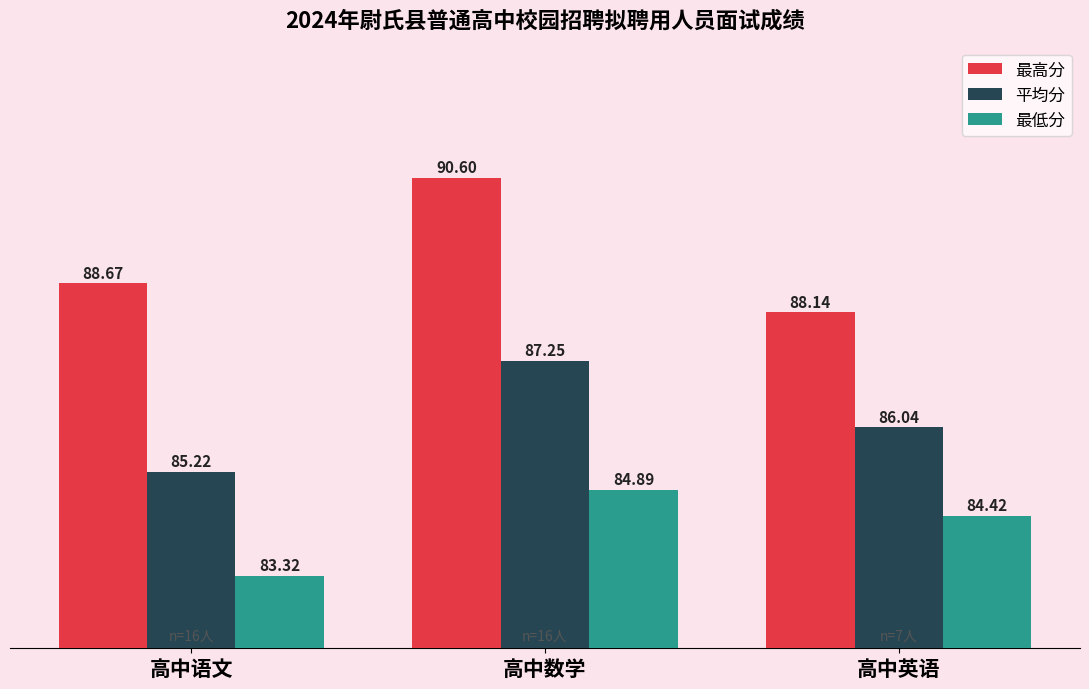

How many bars are there in each group?

3